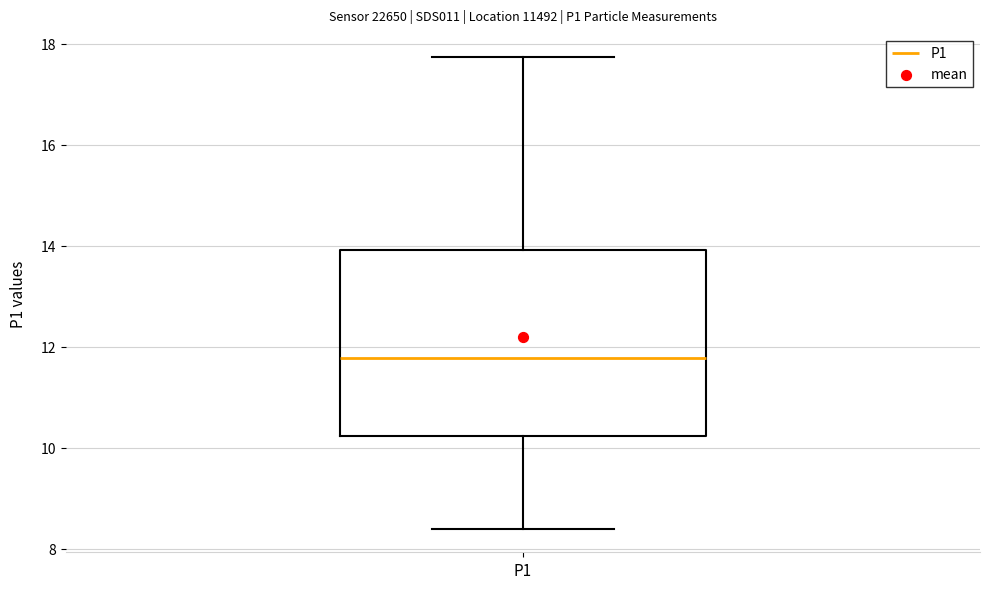

Read this box plot against the y-axis: the position of the median line, the range covered by the box, and the ends of both whiskers. The values are not printed on the chart, so give them approximately, as read against the axis.

median 11.8, box 10.2 to 14.0, whiskers 8.4 to 17.8